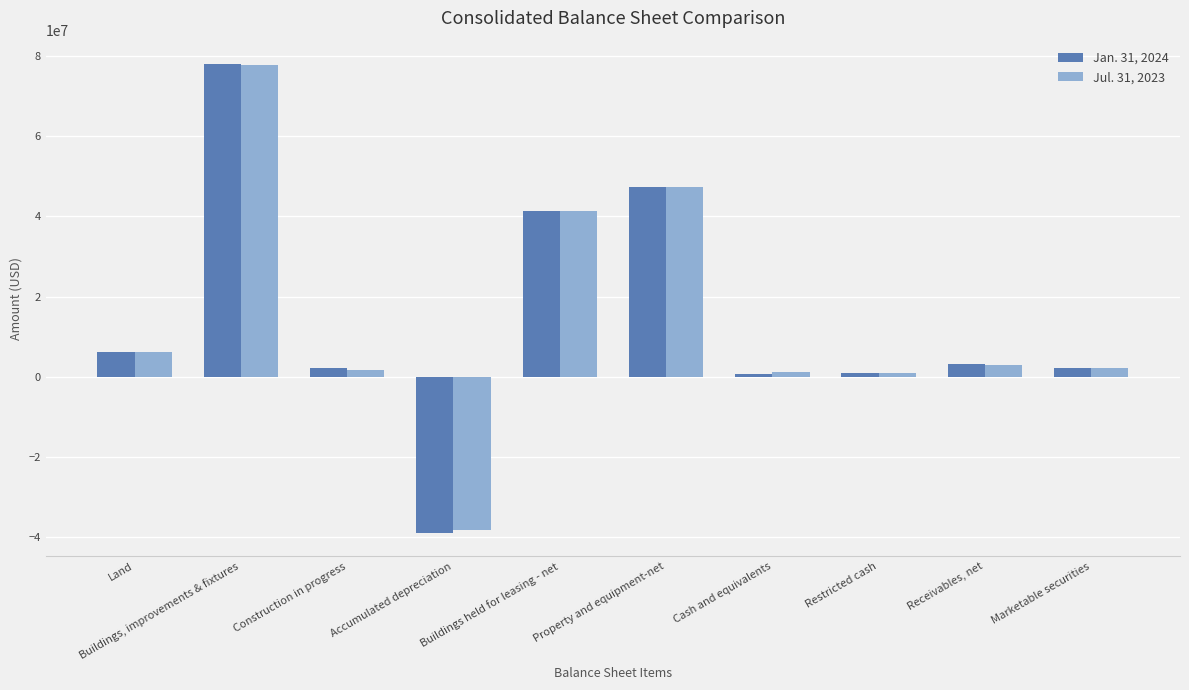

What is the total value across all series at Receivables, net?

6186355